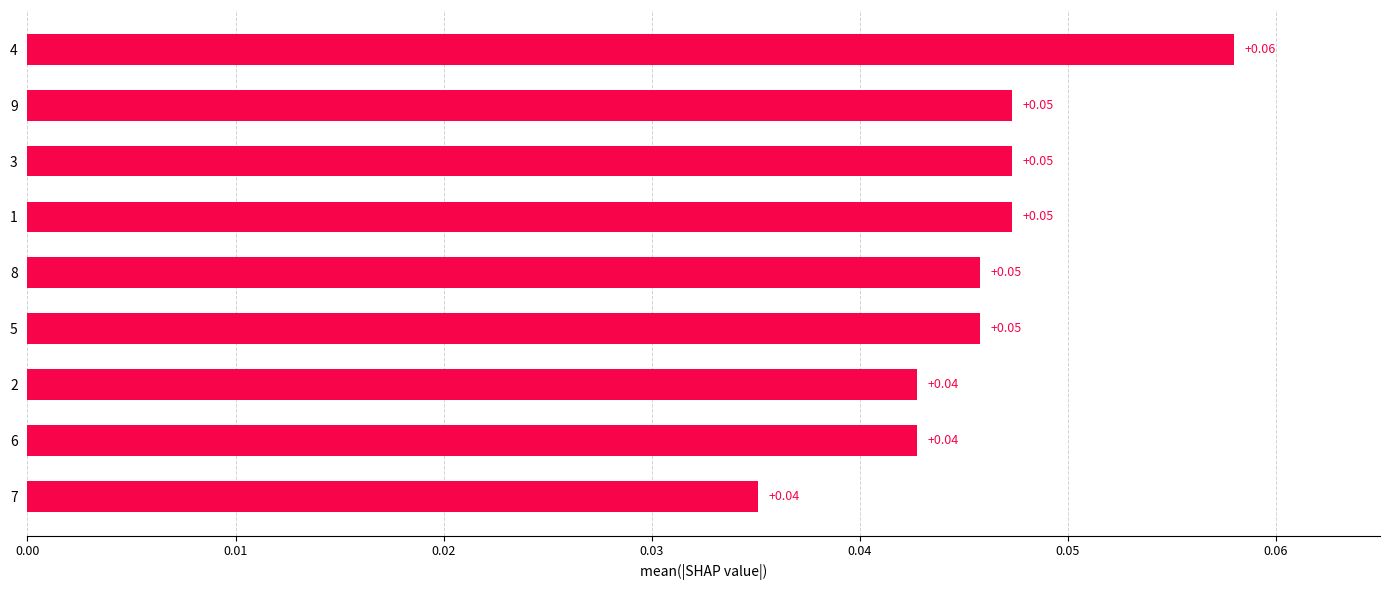

Which has a higher value, 2 or 9?

9